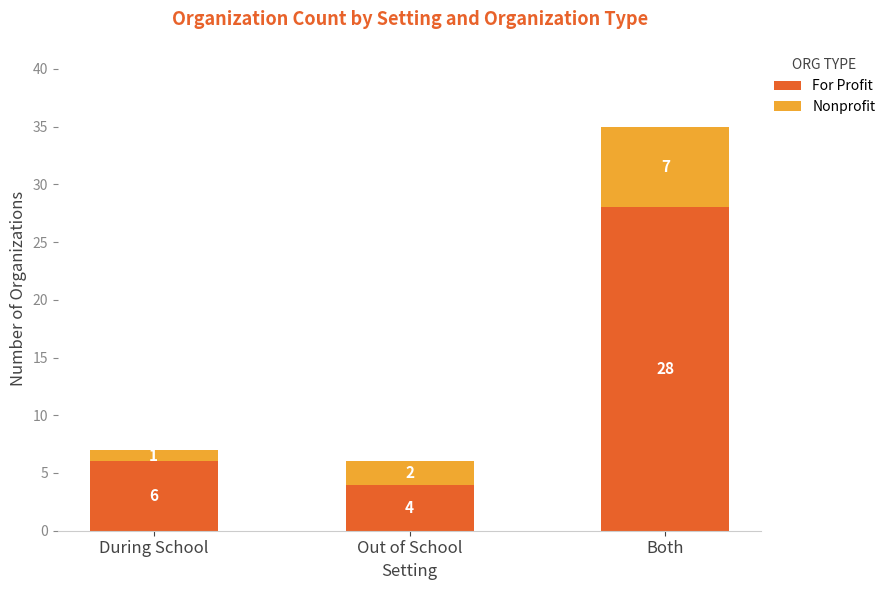

What is the difference between the For Profit values at Out of School and Both?

24